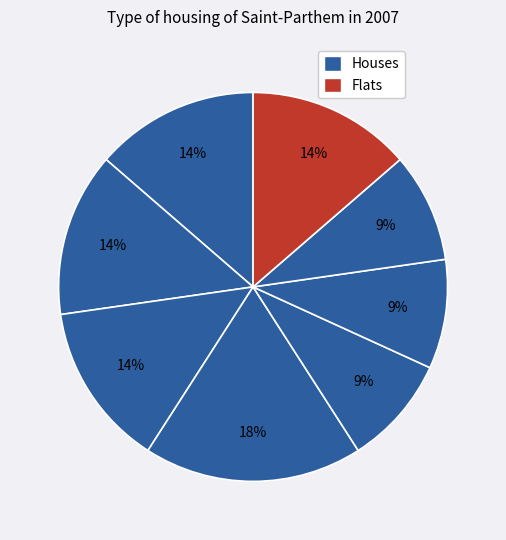

Count the number of slices in the pie.

8